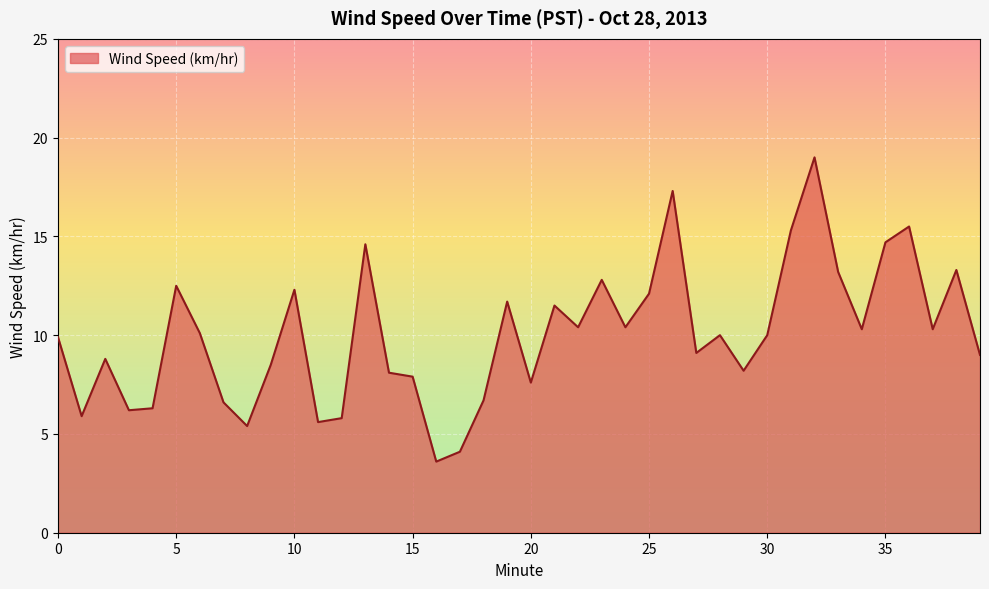

What is the difference between the maximum and minimum values?

15.4